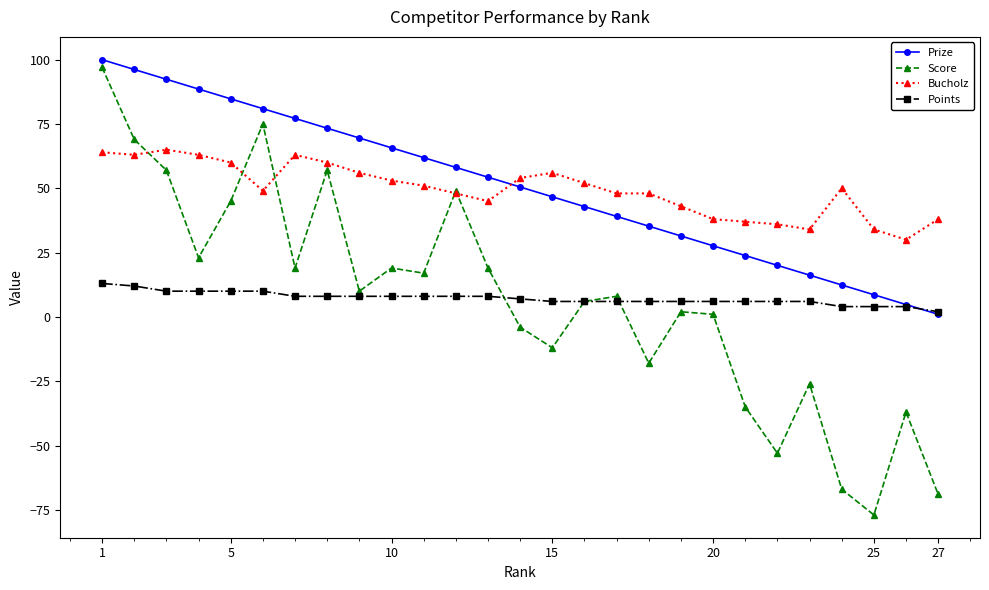

How many series are shown in this chart?

4